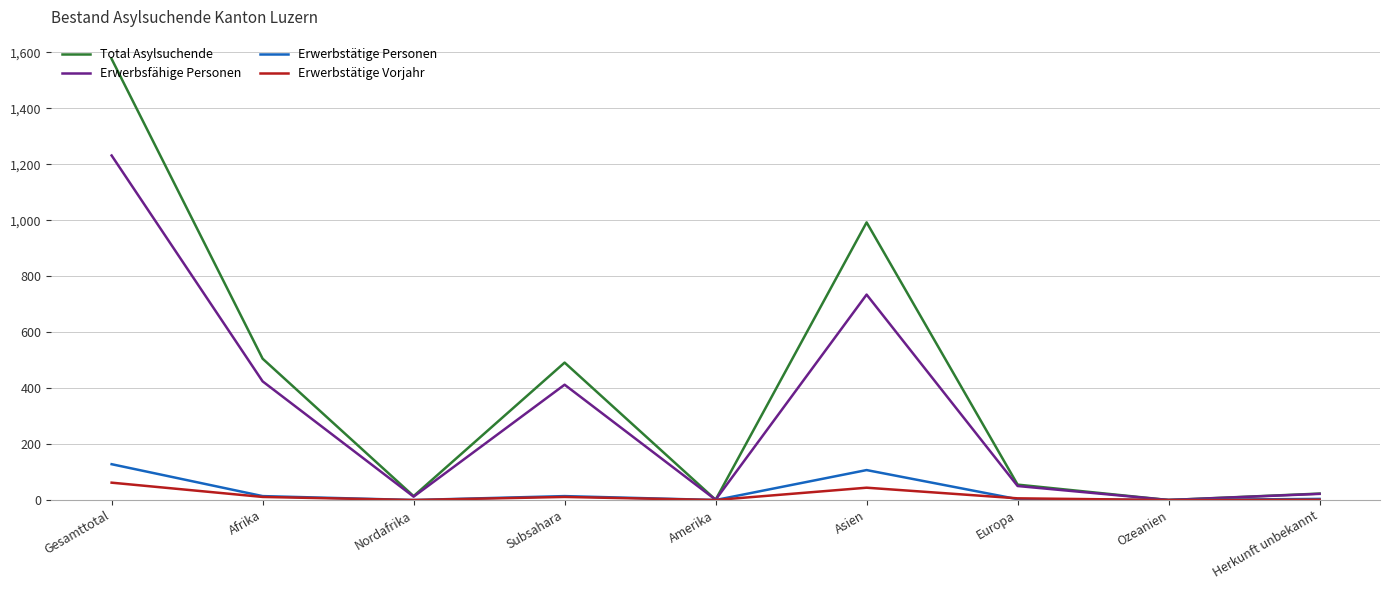

What value does the Erwerbstätige Vorjahr series have at Asien?

44